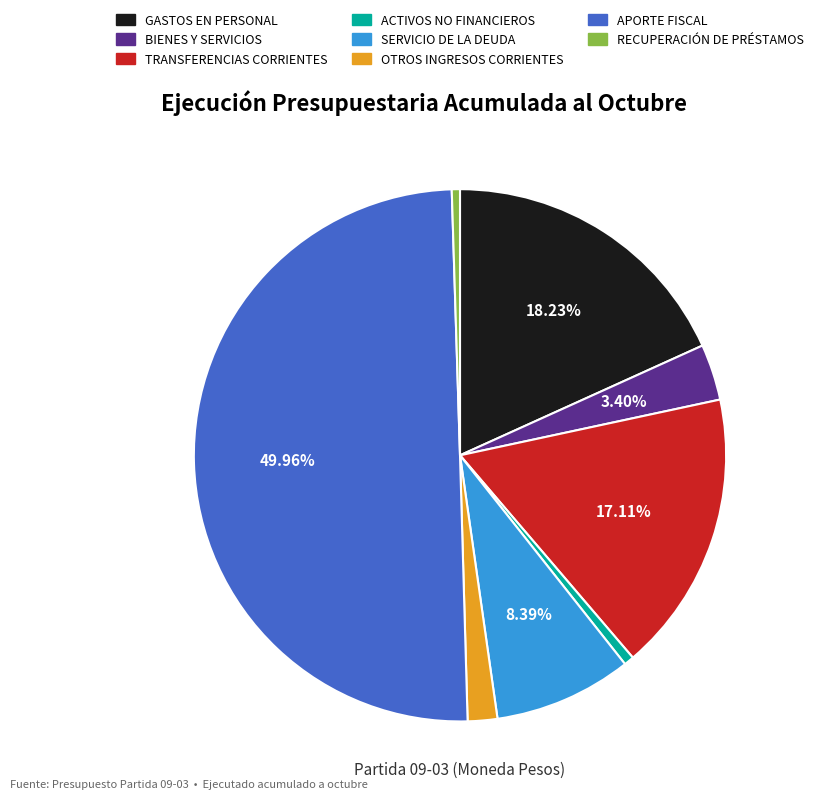

What is the ratio of the value at BIENES Y SERVICIOS to the value at ACTIVOS NO FINANCIEROS?

5.6